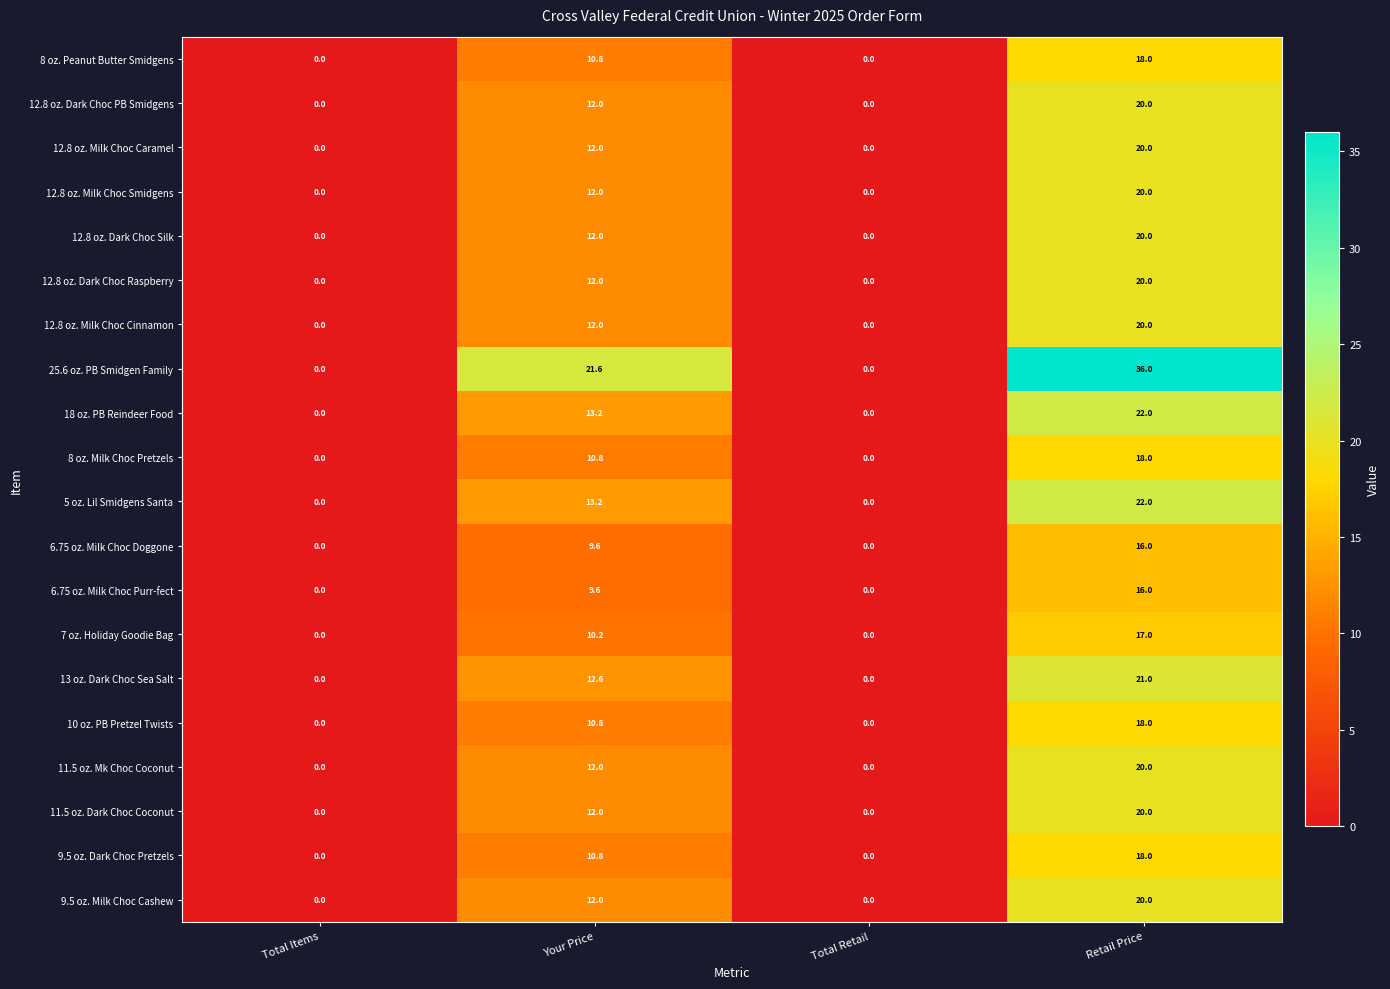

What is the difference between the second highest and minimum values in the 12.8 oz. Milk Choc Caramel series?

12.0